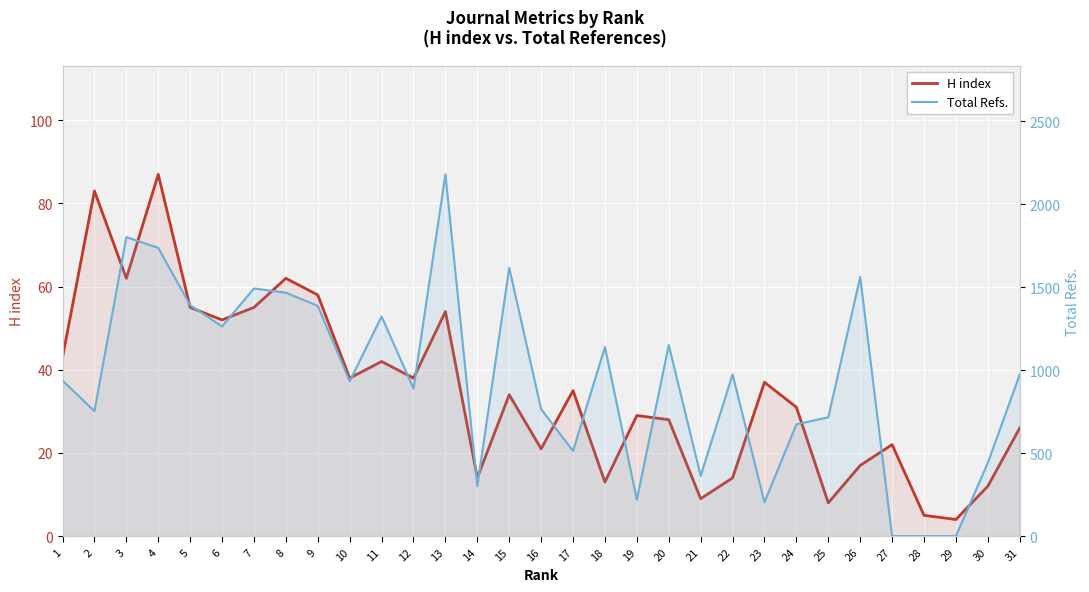

True or false: H index has more than 2 points higher than both neighbors.

True